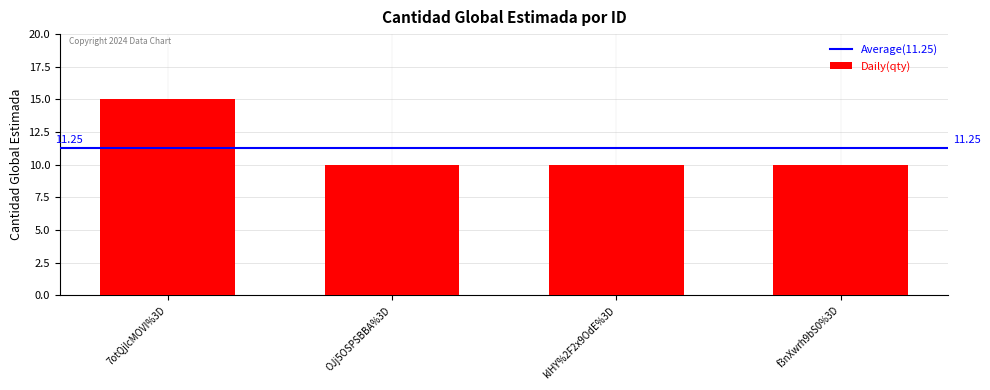

What is the label of the 3rd bar from the right?

OJj5OSPSBBA%3D